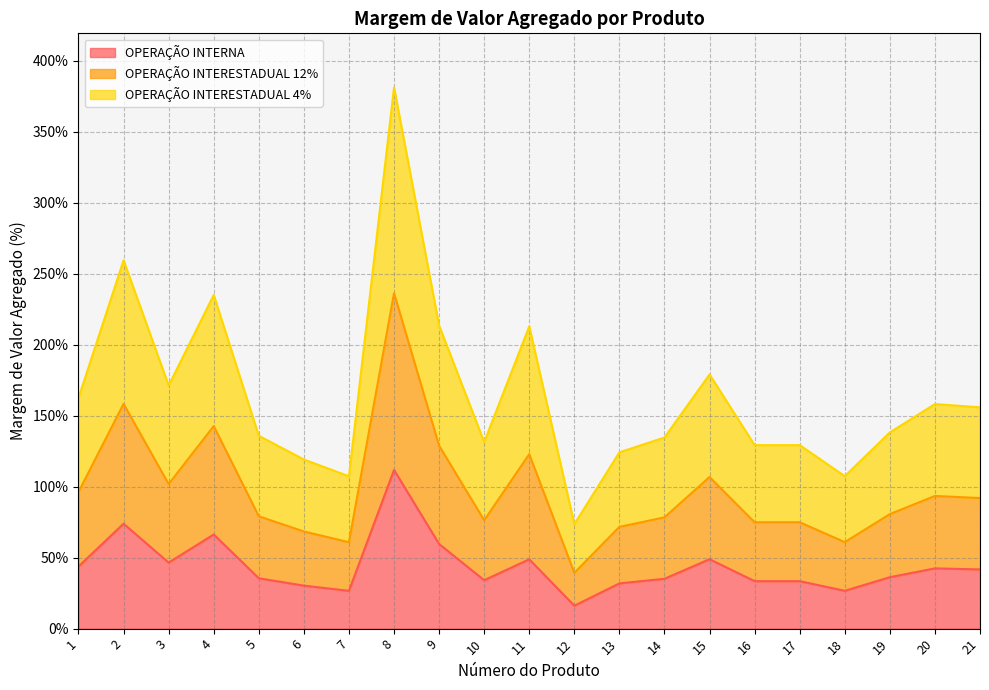

The value of OPERAÇÃO INTERNA at 21 is 41.7. True or false?

True